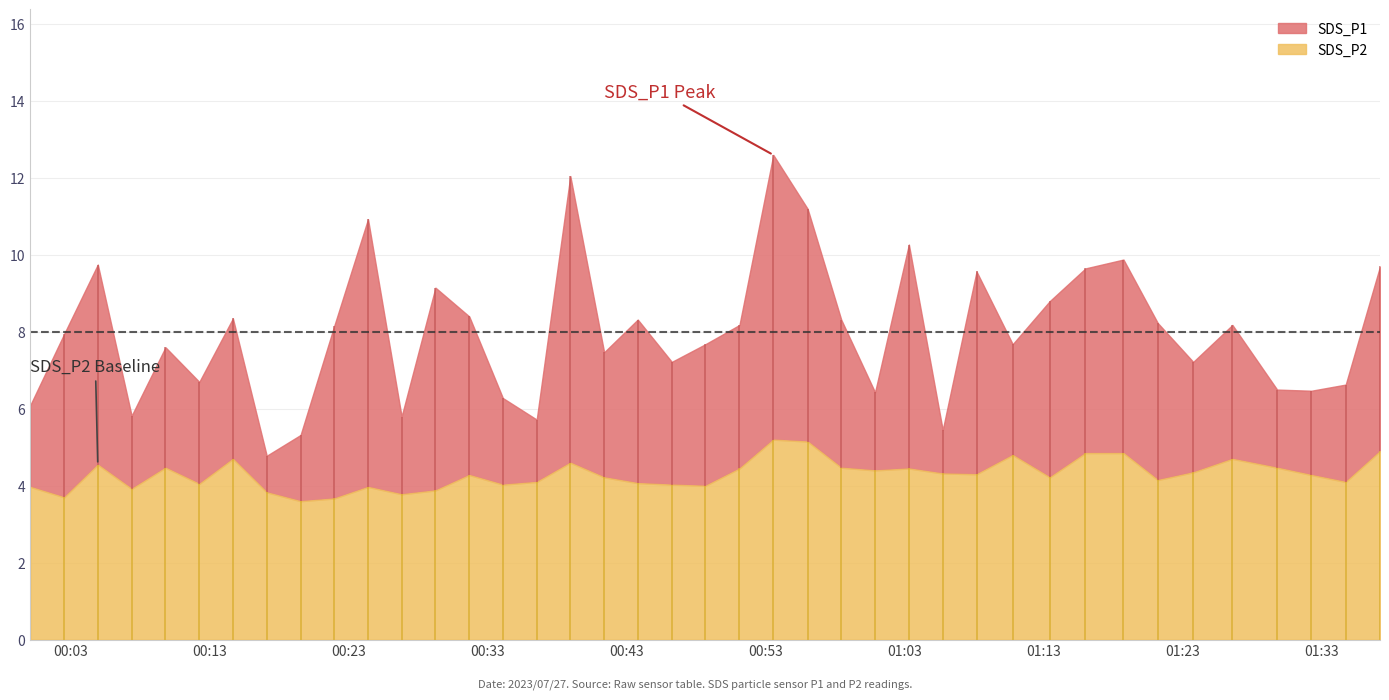

Where is SDS_P1 nearest to the value 8?

2023/07/27 00:02:33